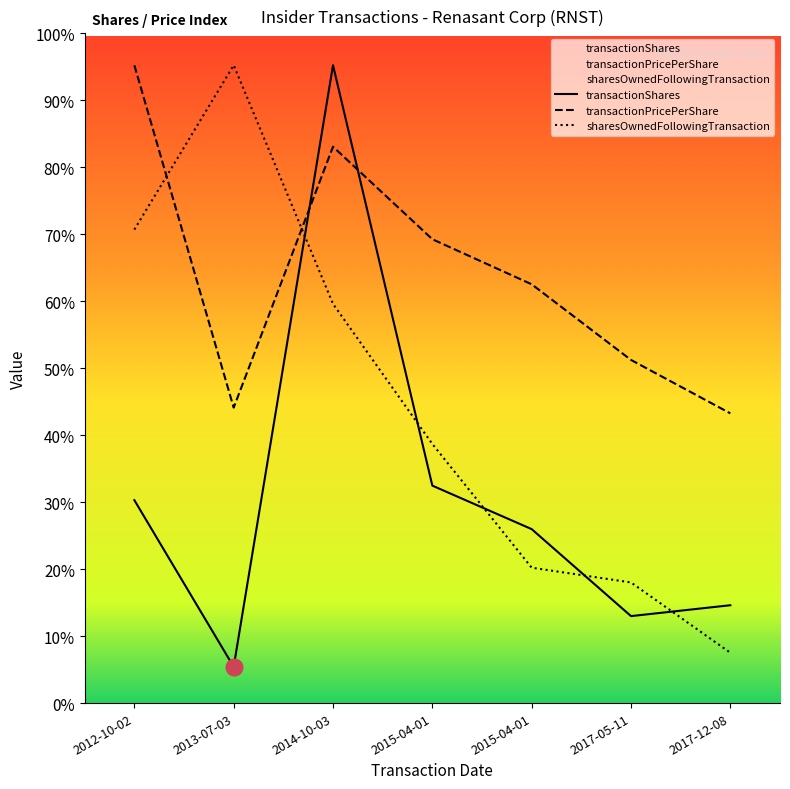

Does the chart have visible grid lines?

No